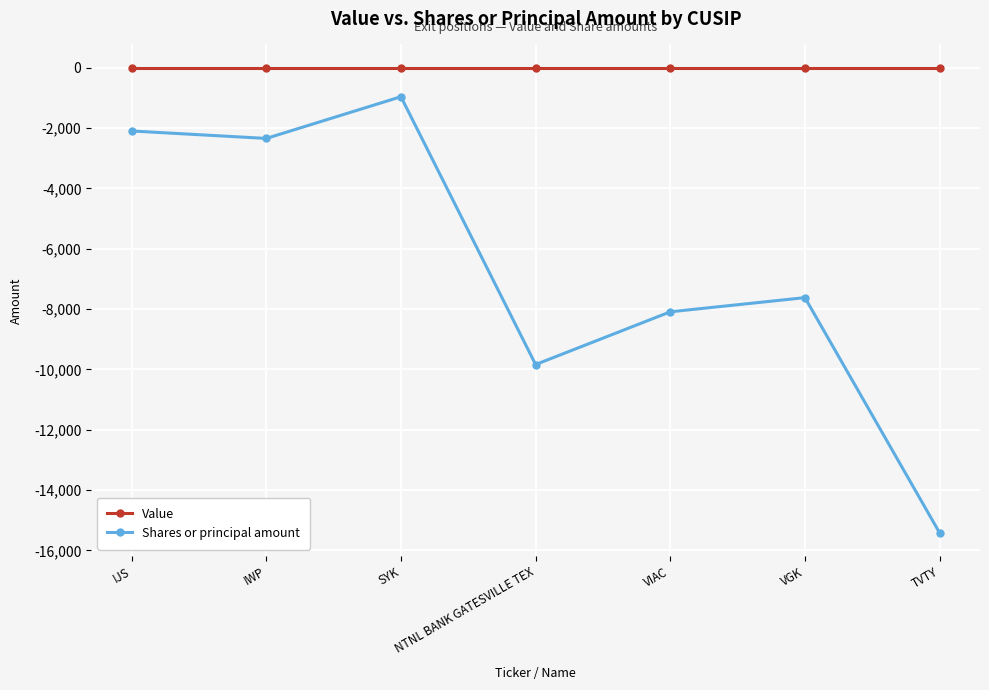

Is it true that Value equals 0 at NTNL BANK GATESVILLE TEX?

True